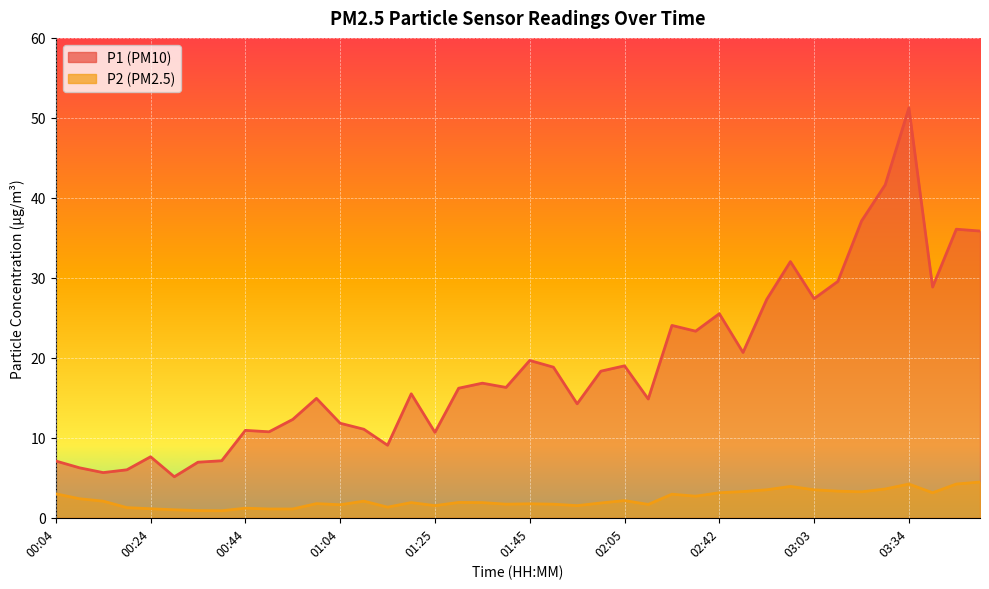

What is the average value of the P2 series?

2.3